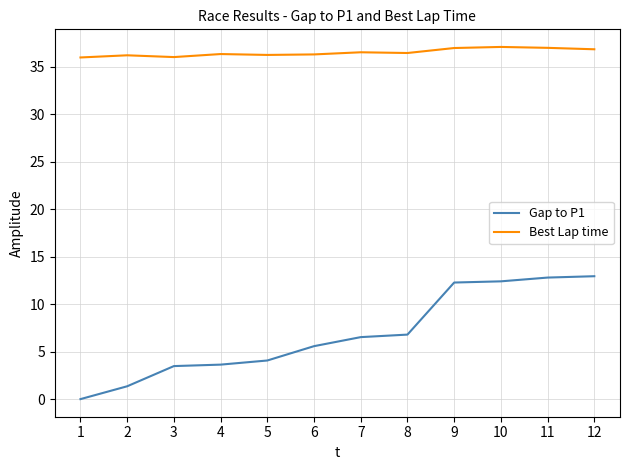

Does the chart have visible grid lines?

Yes